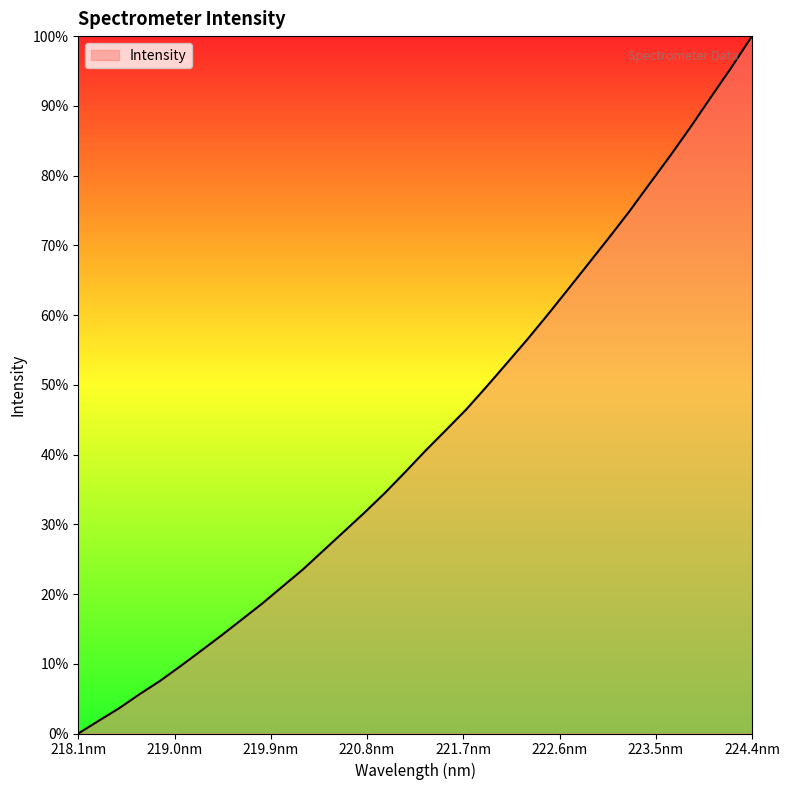

Does the chart have visible grid lines?

No